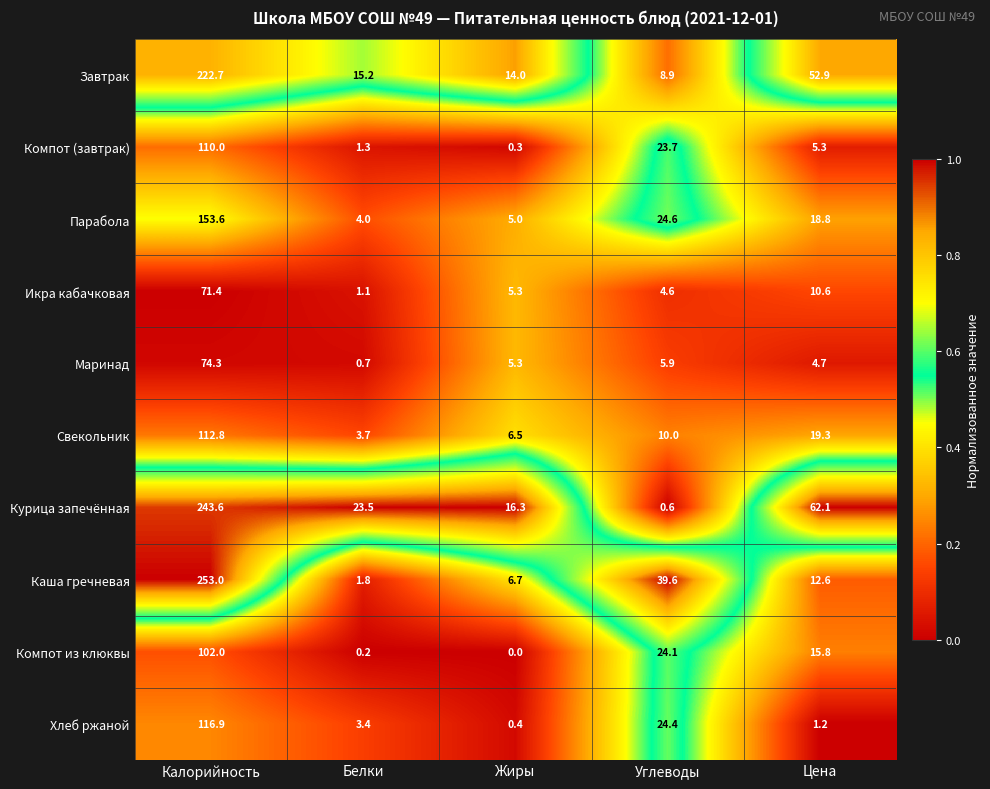

What is the average value of the Маринад series?

18.2